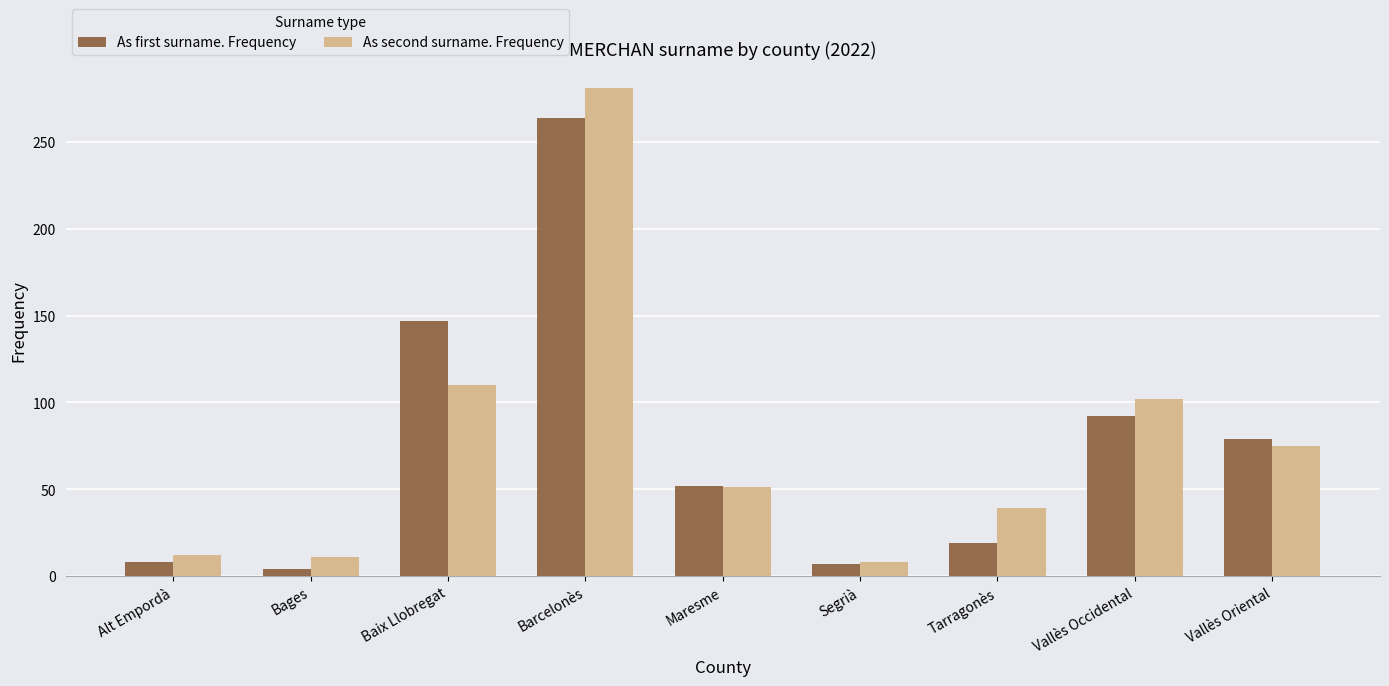

What is the value of the As second surname. Frequency bar at the 2nd from the left?

11